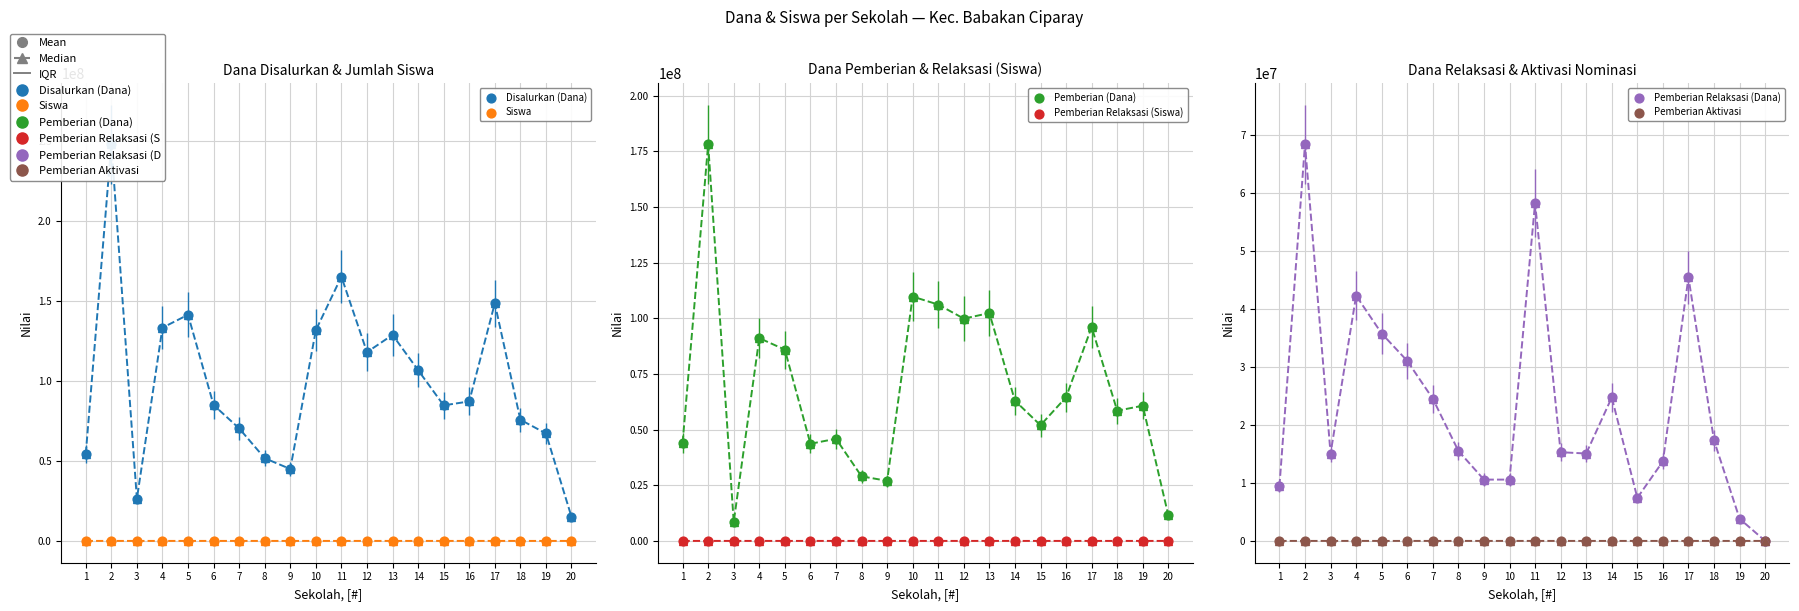

What are all the series names shown in the legend?

Disalurkan (Dana), Siswa, Pemberian (Dana), Pemberian Relaksasi (Siswa), Pemberian Relaksasi (Dana), Pemberian Aktivasi